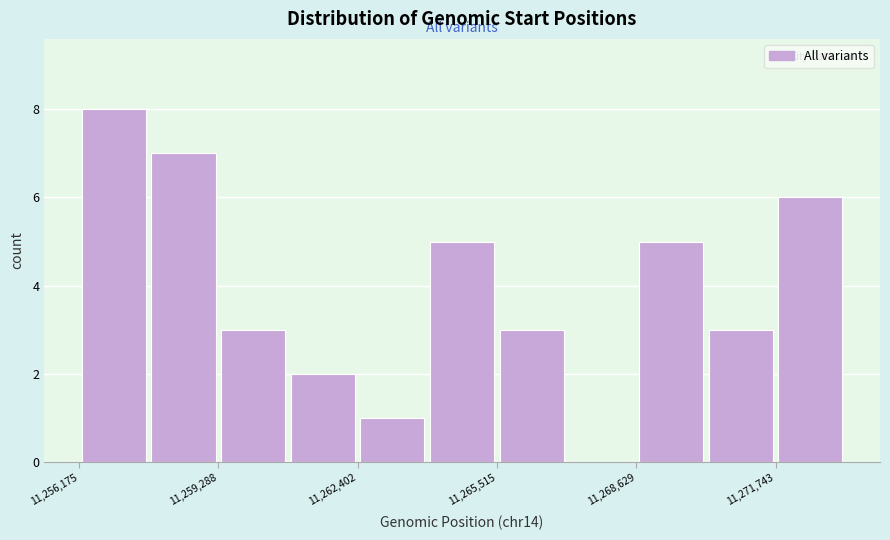

Around what value on the x-axis is the tallest bar? Give the approximate position of its centre, as read against the axis.

11257000